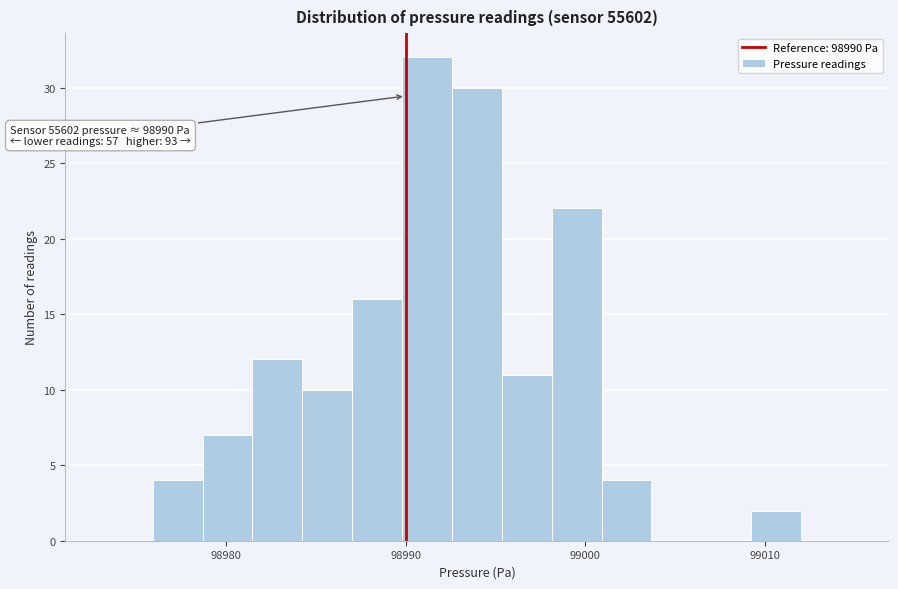

Read against the x-axis, roughly where is the centre of the tallest bar?

98991